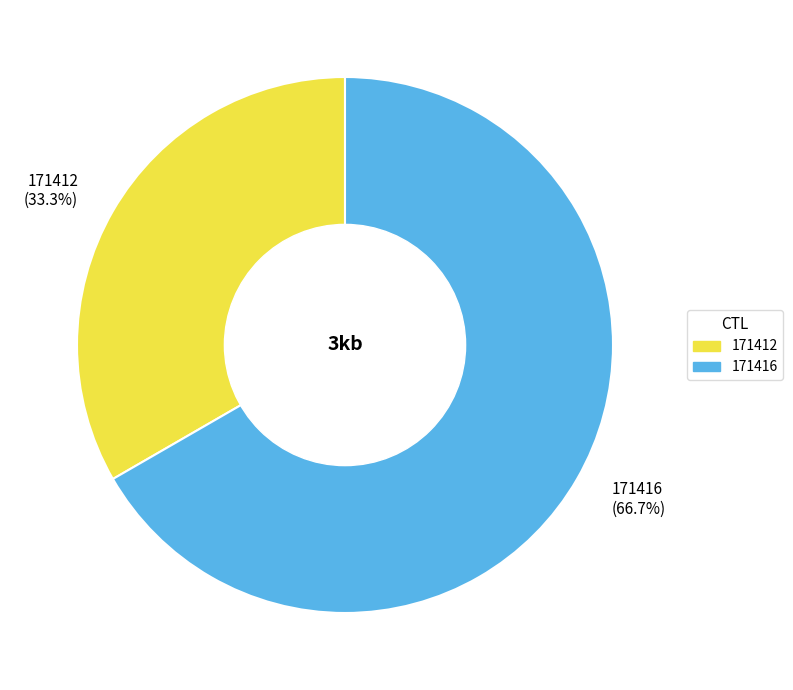

Is the sum of 171412 and 171416 greater than half?

Yes